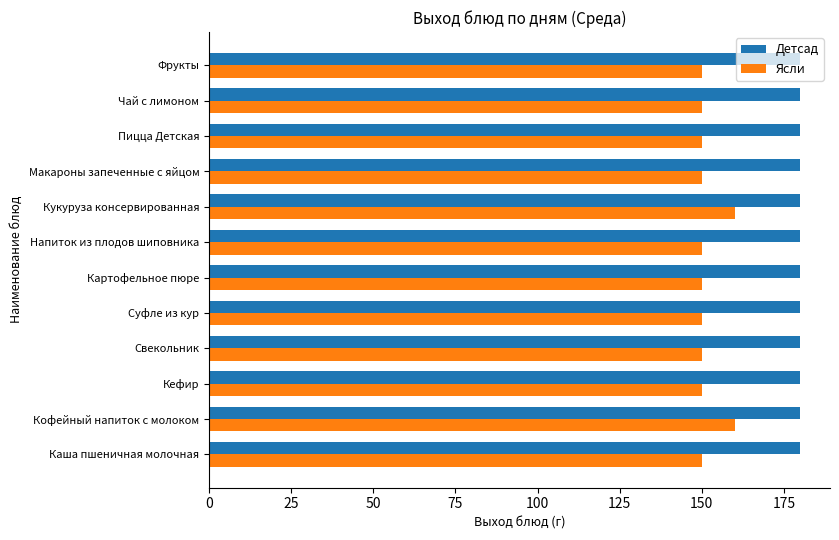

What are all the series names shown in the legend?

Детсад, Ясли